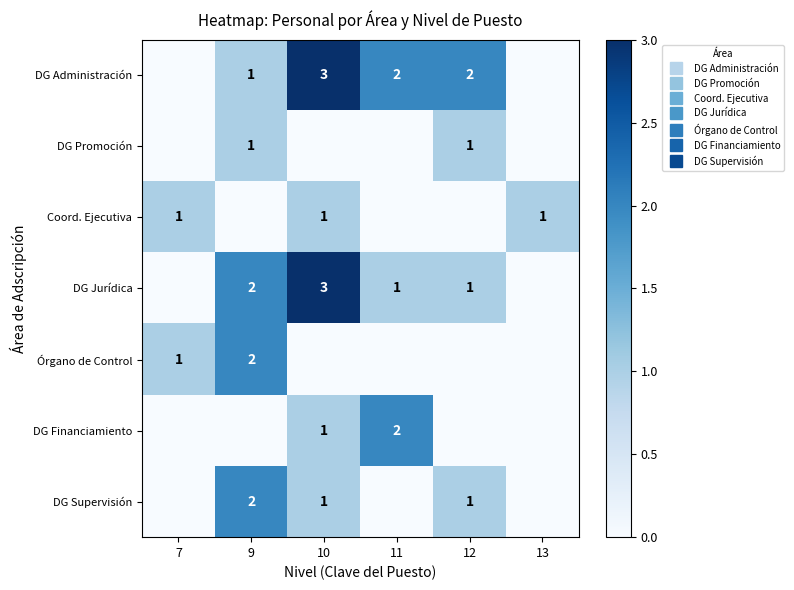

Count the Coord. Ejecutiva values in the range 0 to 1.

6